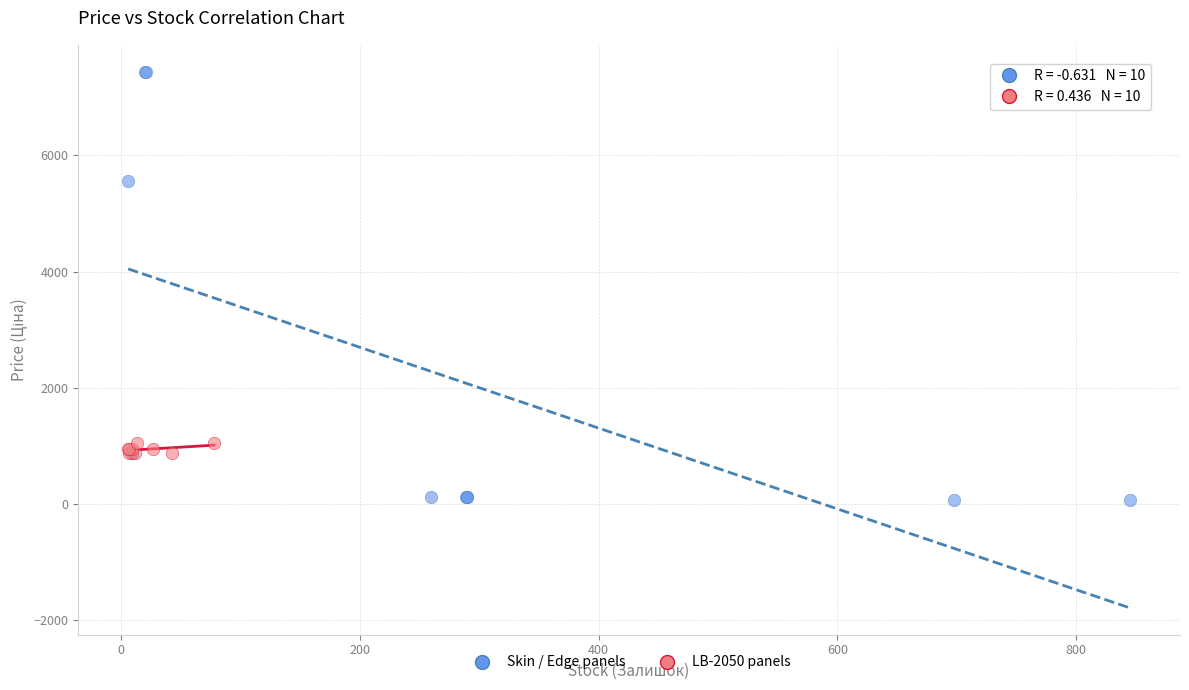

Which series contains the highest Y value?

Skin / Edge panels